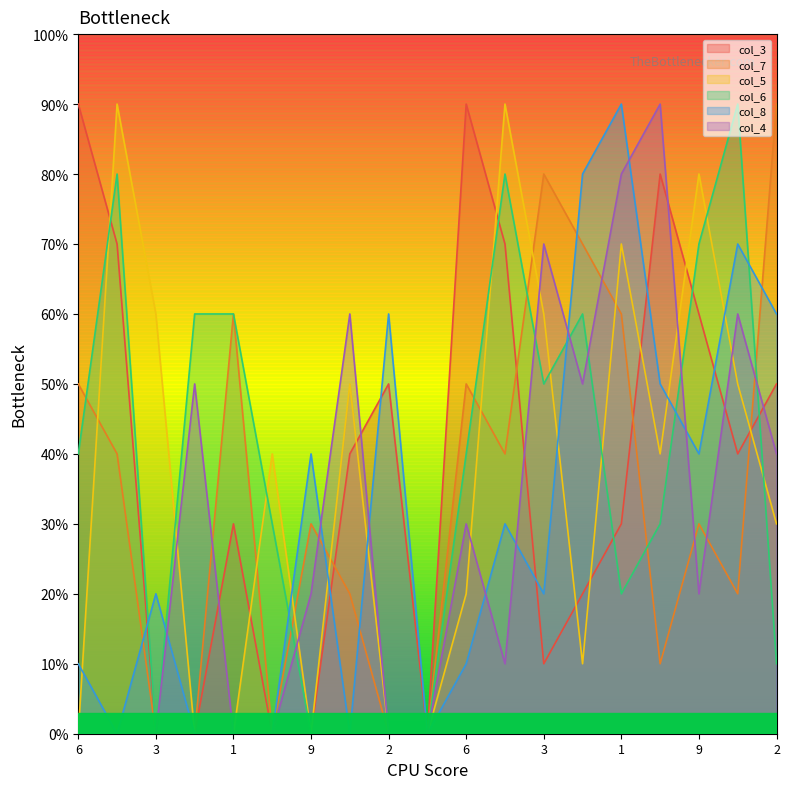

Is the value of col_6 at 7 greater than the value of col_4 at 5?

Yes